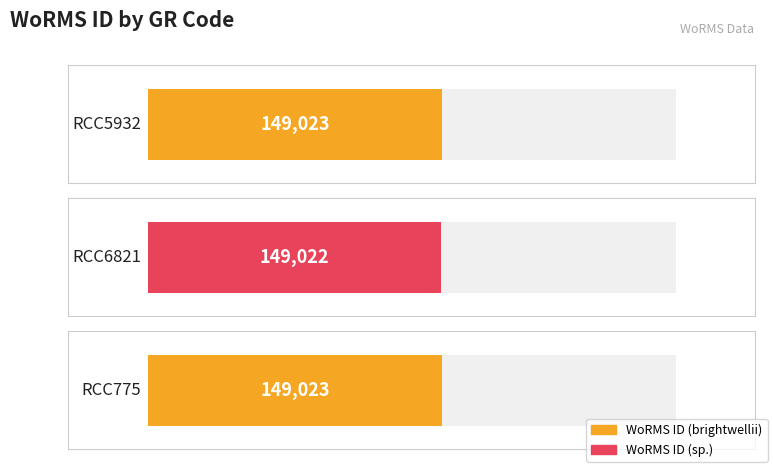

Which has a higher value, RCC775 or RCC6821?

RCC775